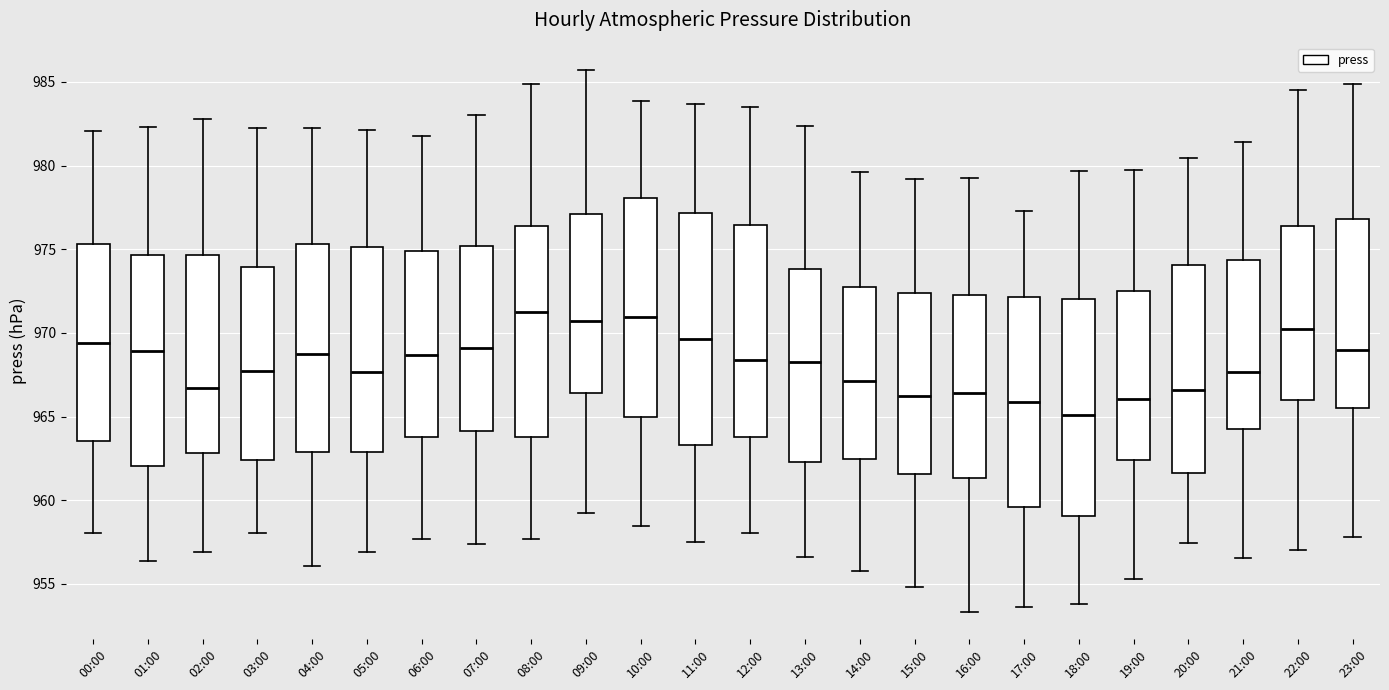

Which box is the tallest, from its lower edge to its upper edge?

11:00